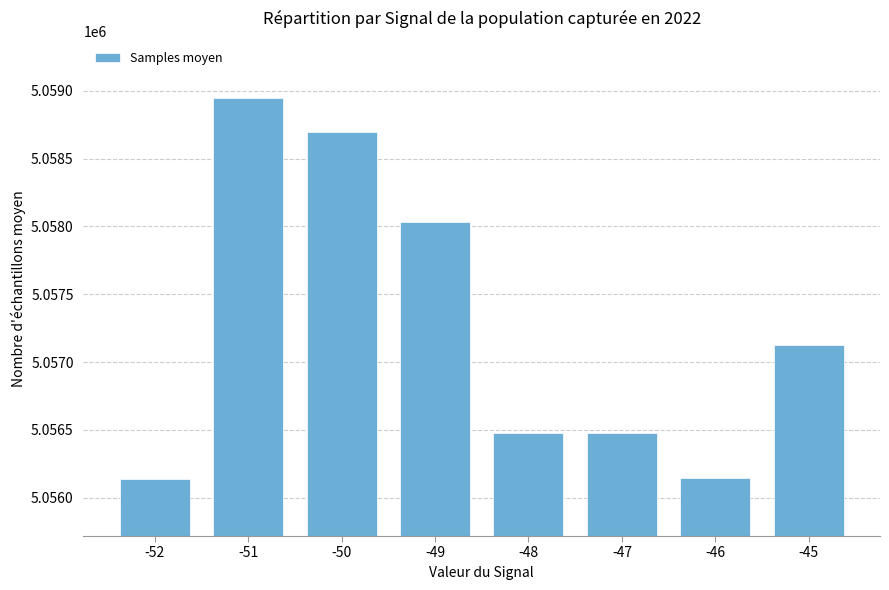

What is the value of the 7th bar from the left?

5056148